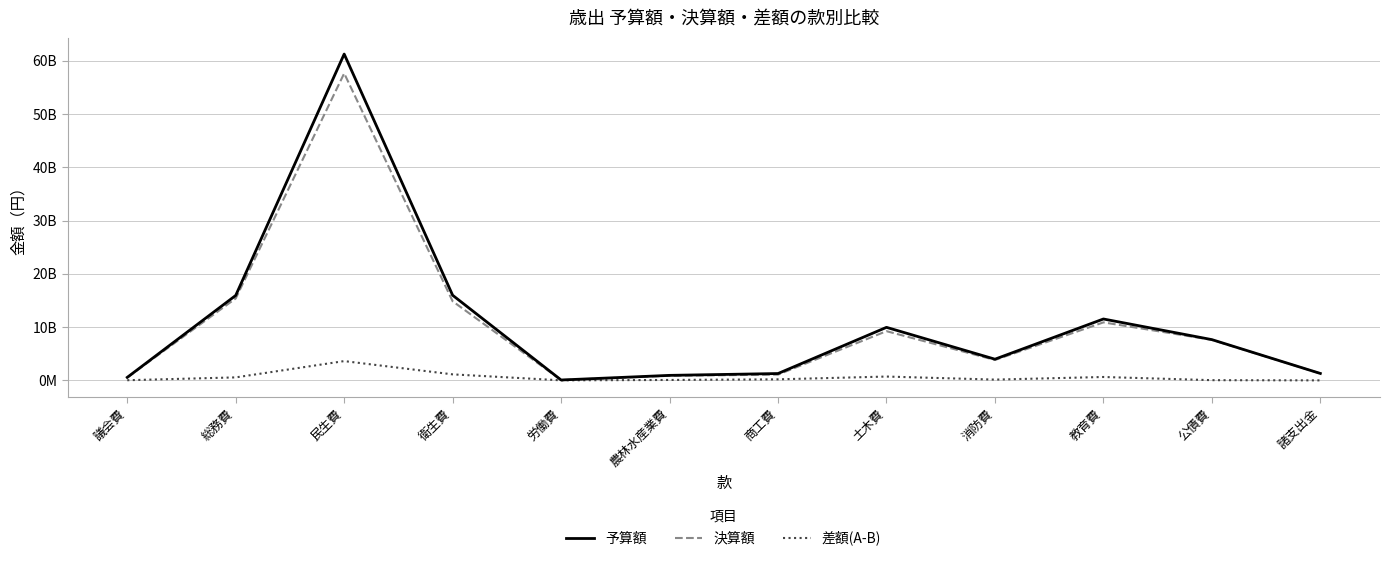

What are all the series names shown in the legend?

予算額, 決算額, 差額(A-B)